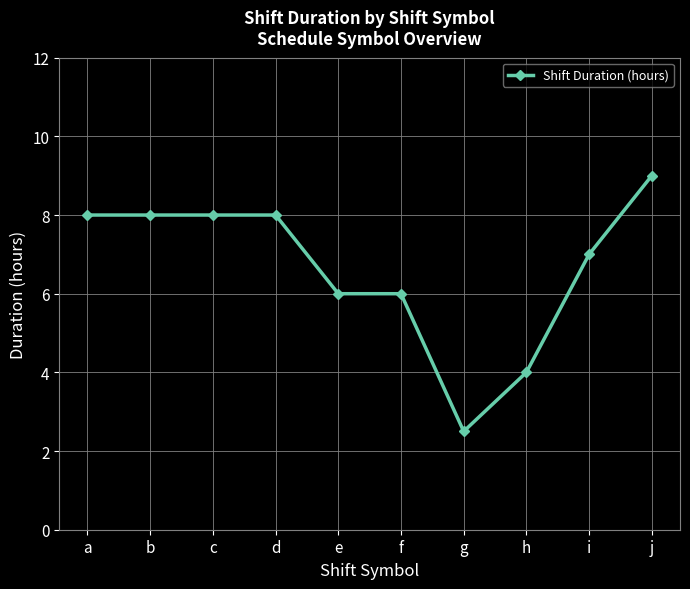

The value at f is 6.0. True or false?

True